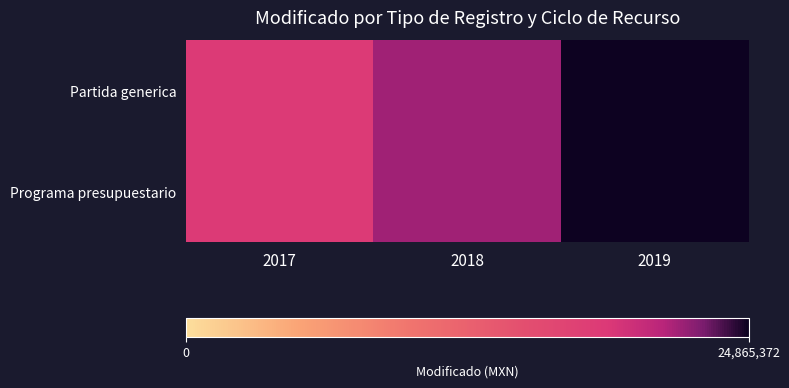

Rank the series at 2018 from lowest to highest value.

Partida generica, Programa presupuestario